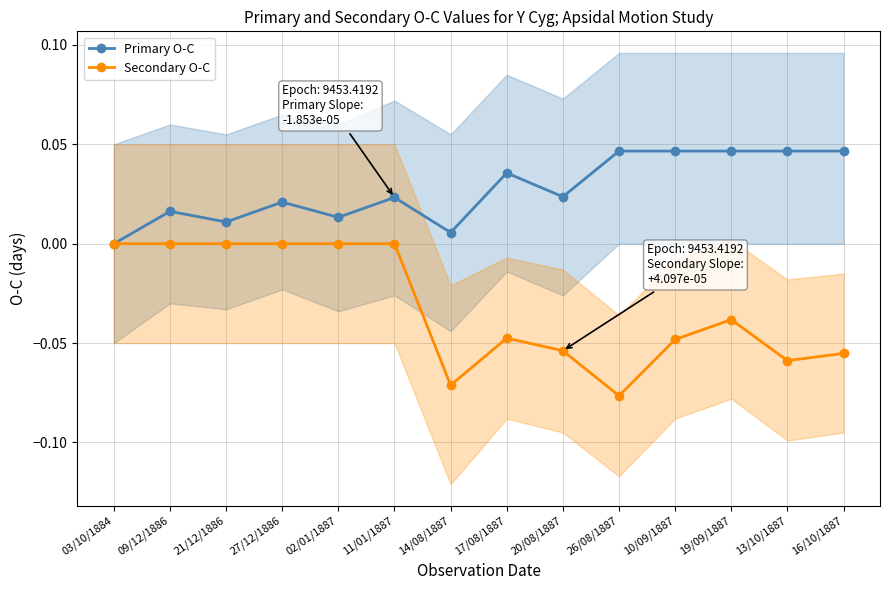

Between 27/12/1886 and 26/08/1887, which series saw the biggest shift?

Secondary O-C